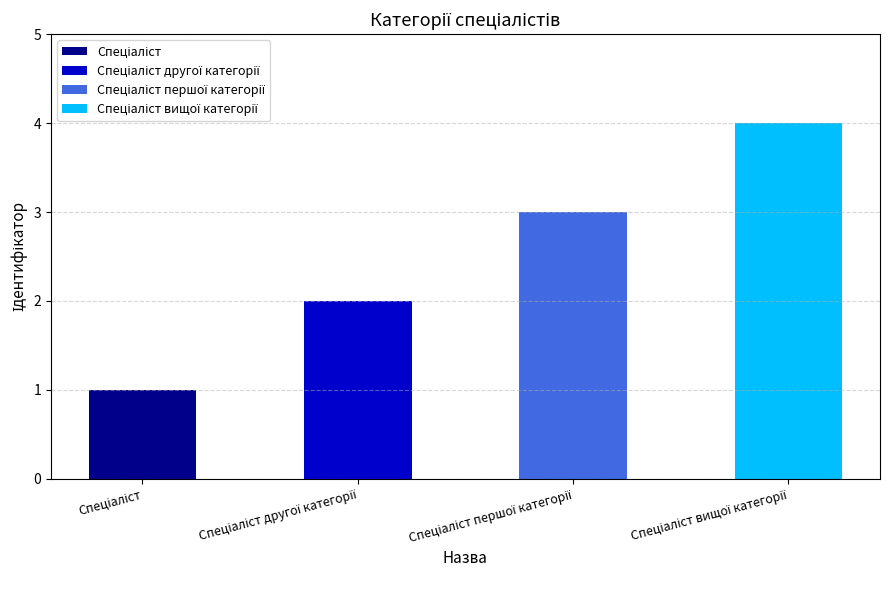

What is the difference between the maximum and minimum values?

3